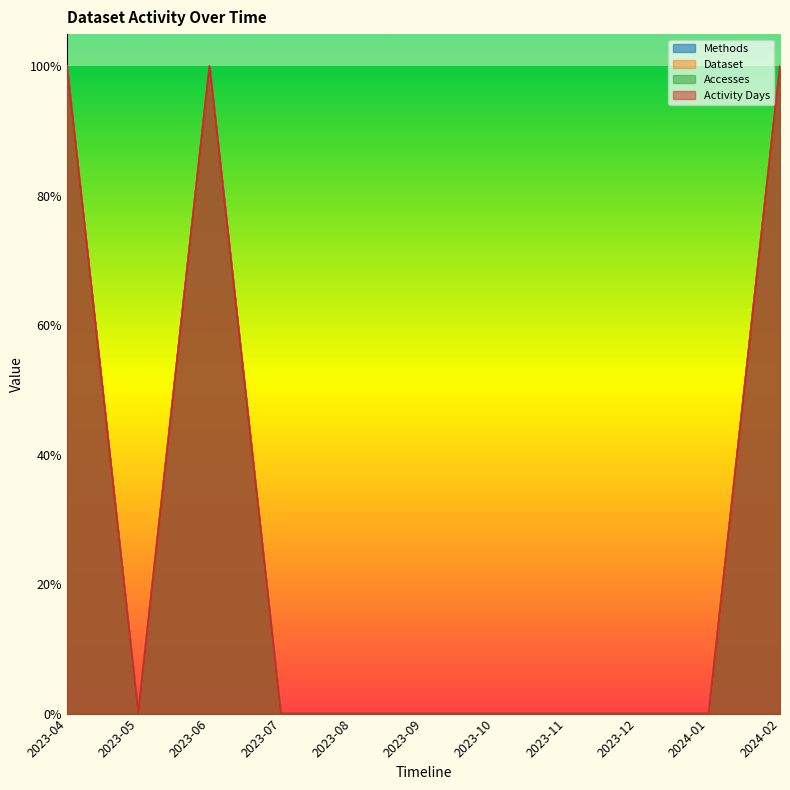

How many categories are shown in the chart?

11